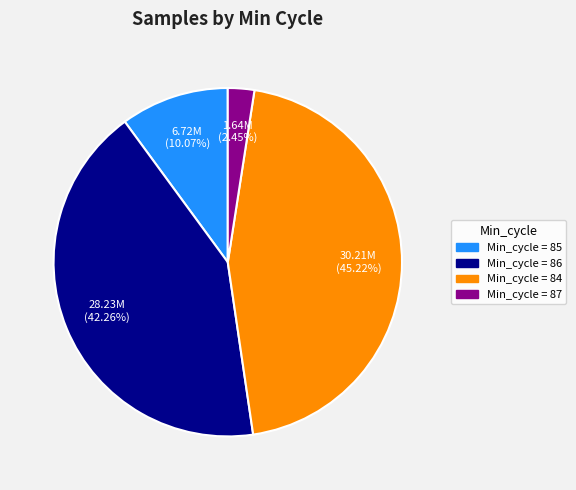

Does any single category account for the majority?

No